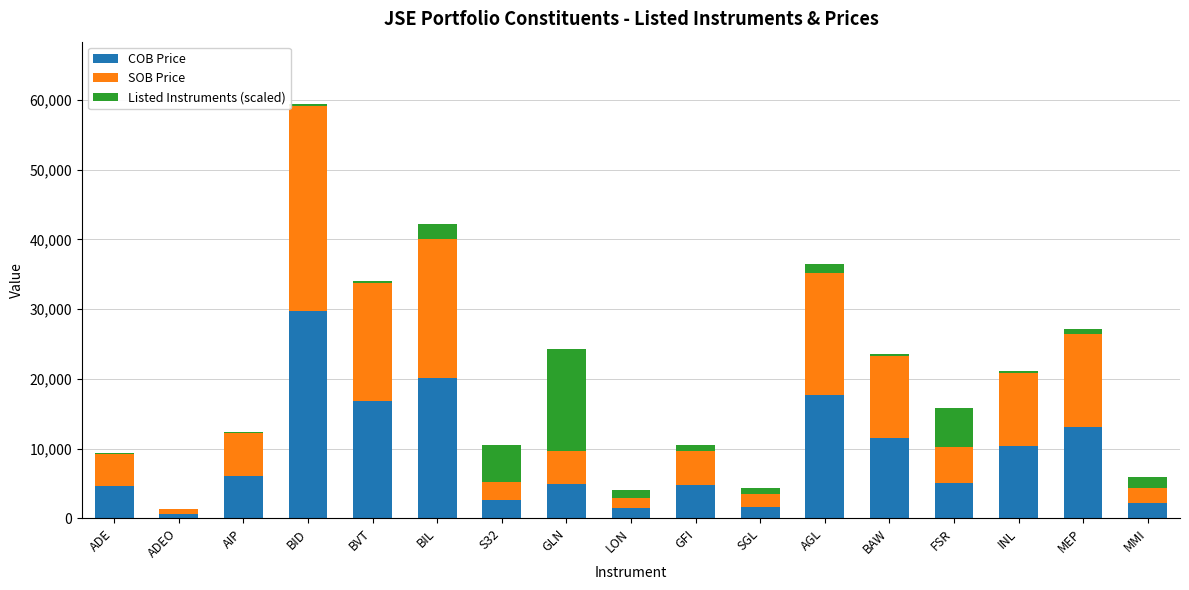

The value of COB Price at INL is 18413.8. True or false?

False